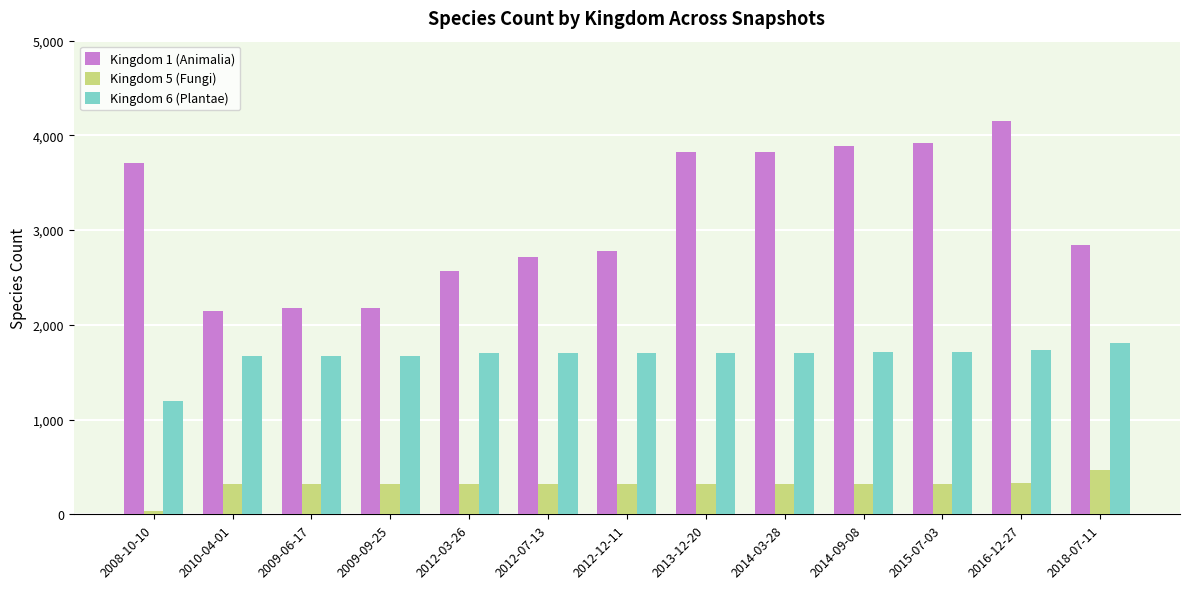

Which category has the highest value in the Kingdom 5 (Fungi) series?

2018-07-11